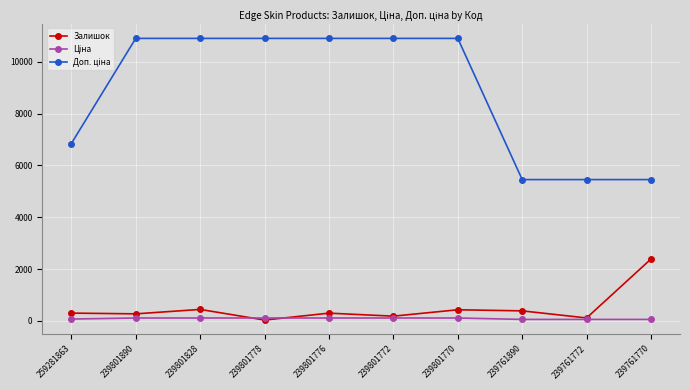

Is it true that Залишок equals 2387.0 at 239761770?

True